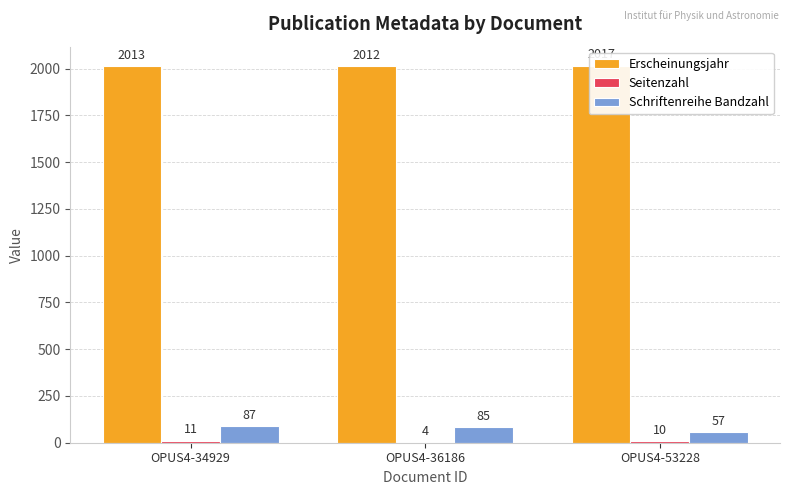

At OPUS4-53228, list the series in order from smallest to largest.

Seitenzahl, Schriftenreihe Bandzahl, Erscheinungsjahr